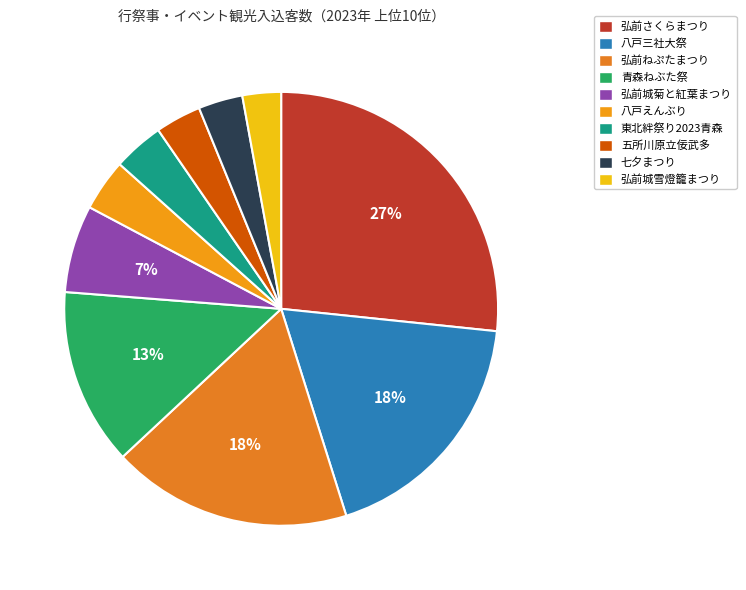

Is there a majority slice in this chart?

No